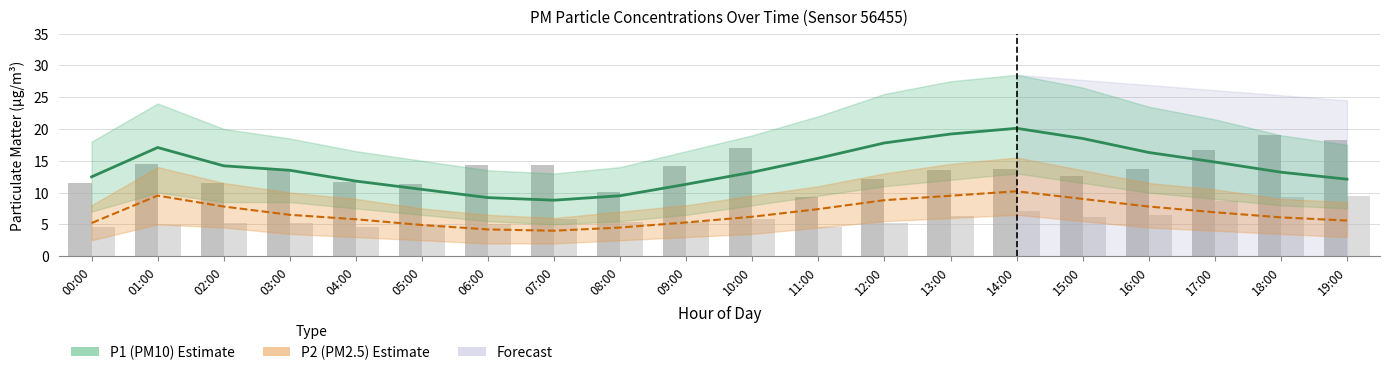

What is the spread (max minus min) of values at 09:00?

6.0